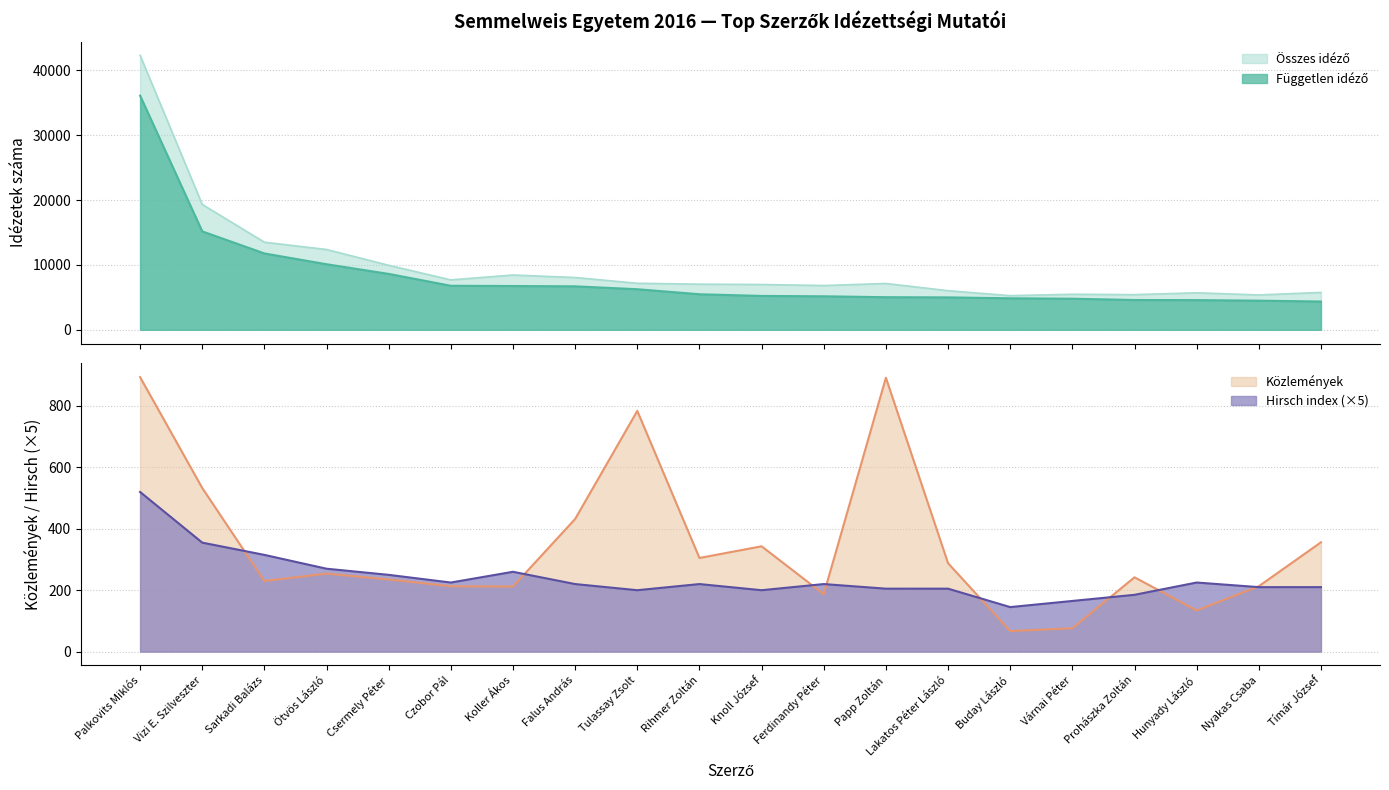

How many lines are shown in the chart?

4